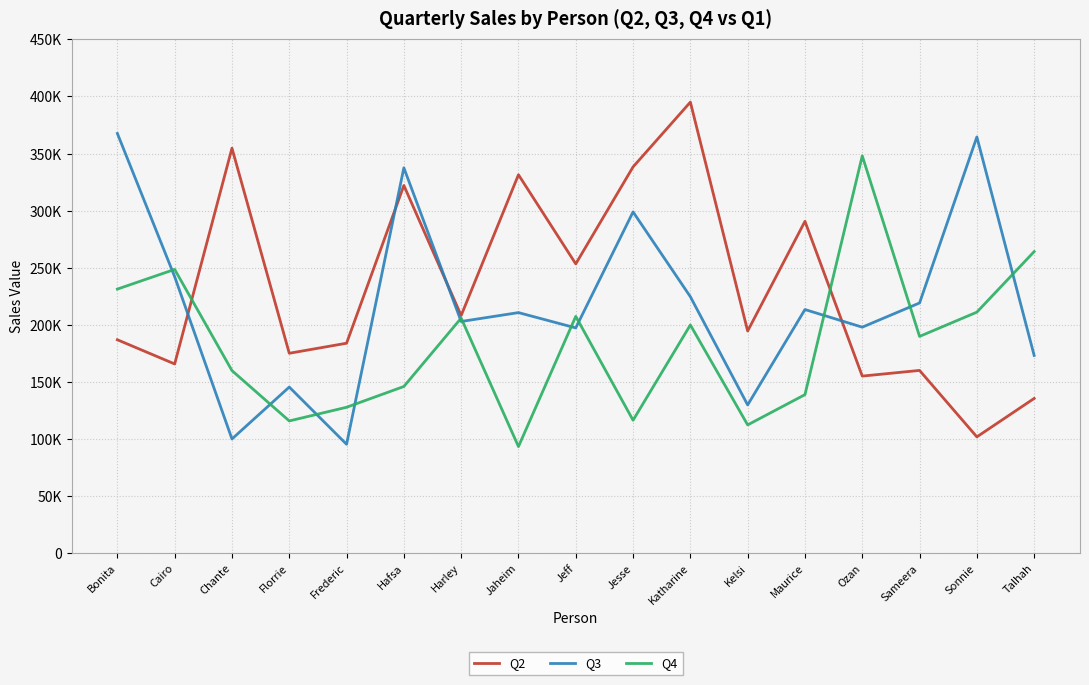

What are all the series names shown in the legend?

Q2, Q3, Q4